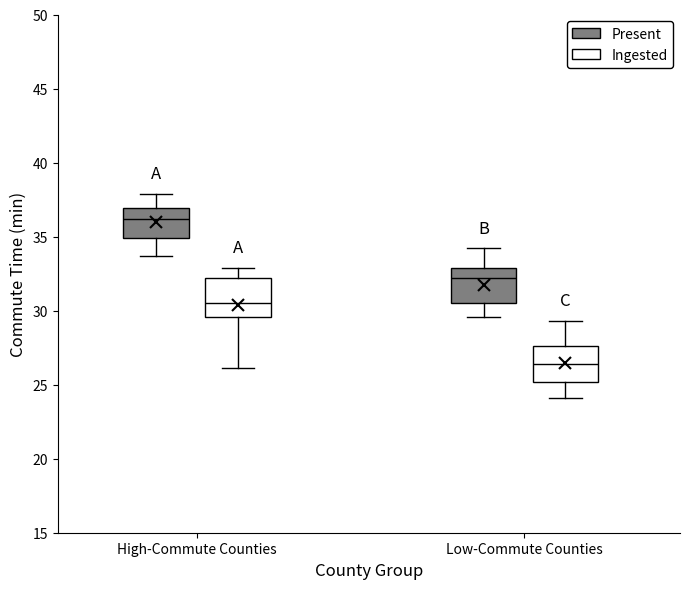

Where does the lower whisker of the box for High-Commute Counties (Ingested) end on the y-axis? The values are not printed on the chart, so give them approximately, as read against the axis.

26.0